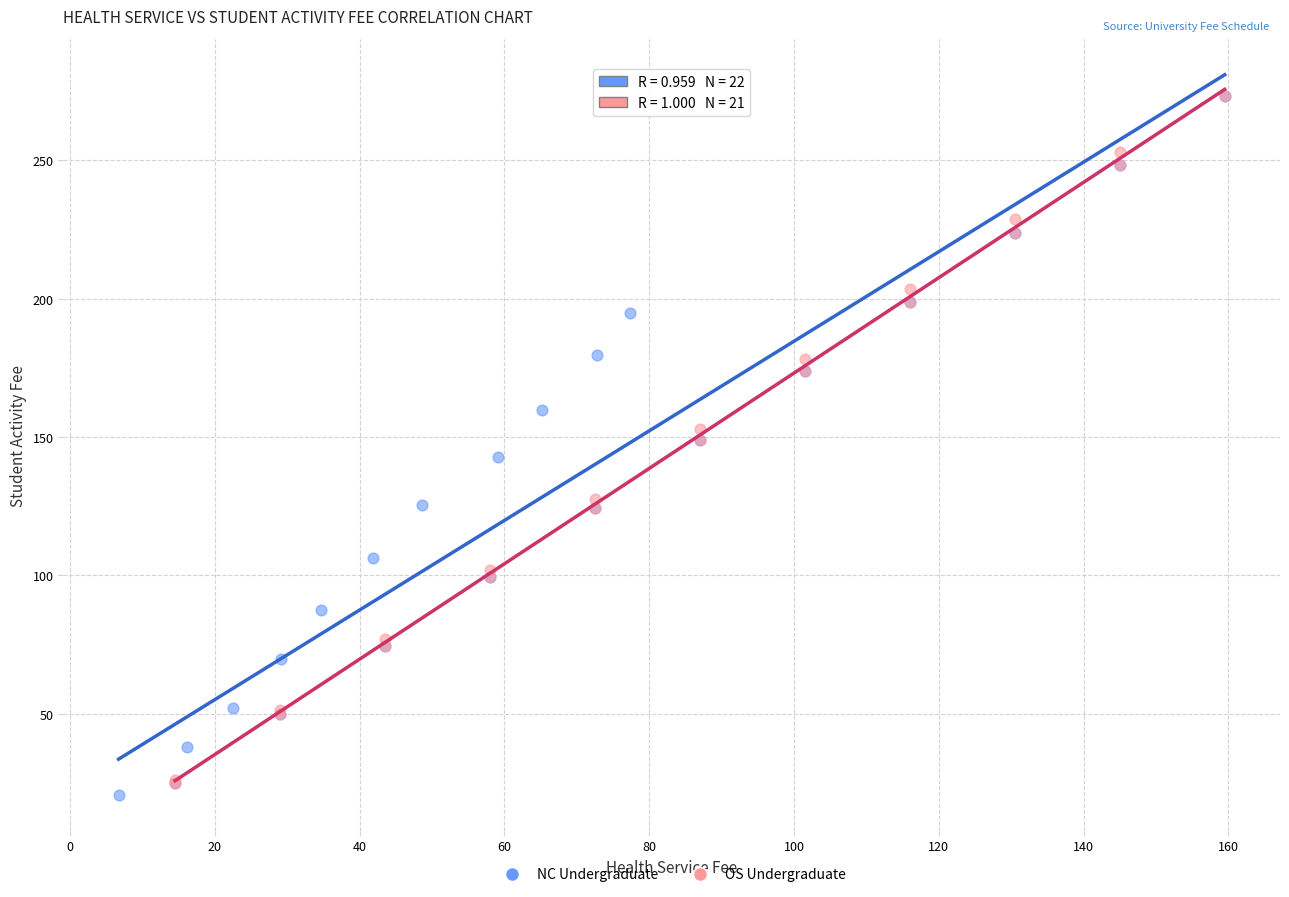

Which series has the largest Y range (max minus min)?

NC Undergraduate